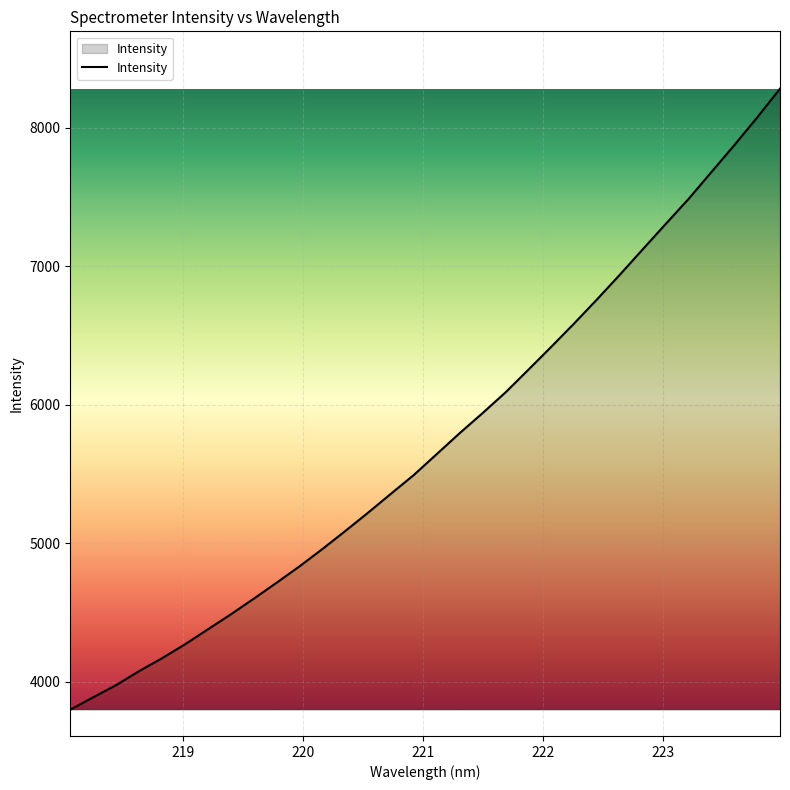

What is the maximum value shown in the chart?

8282.1